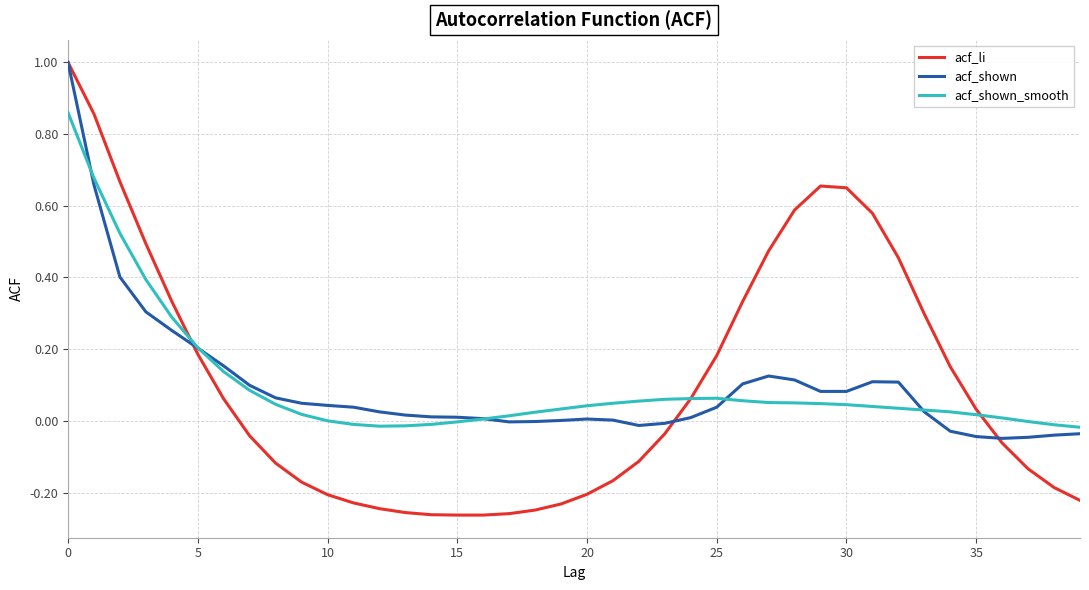

Does the chart have visible grid lines?

Yes